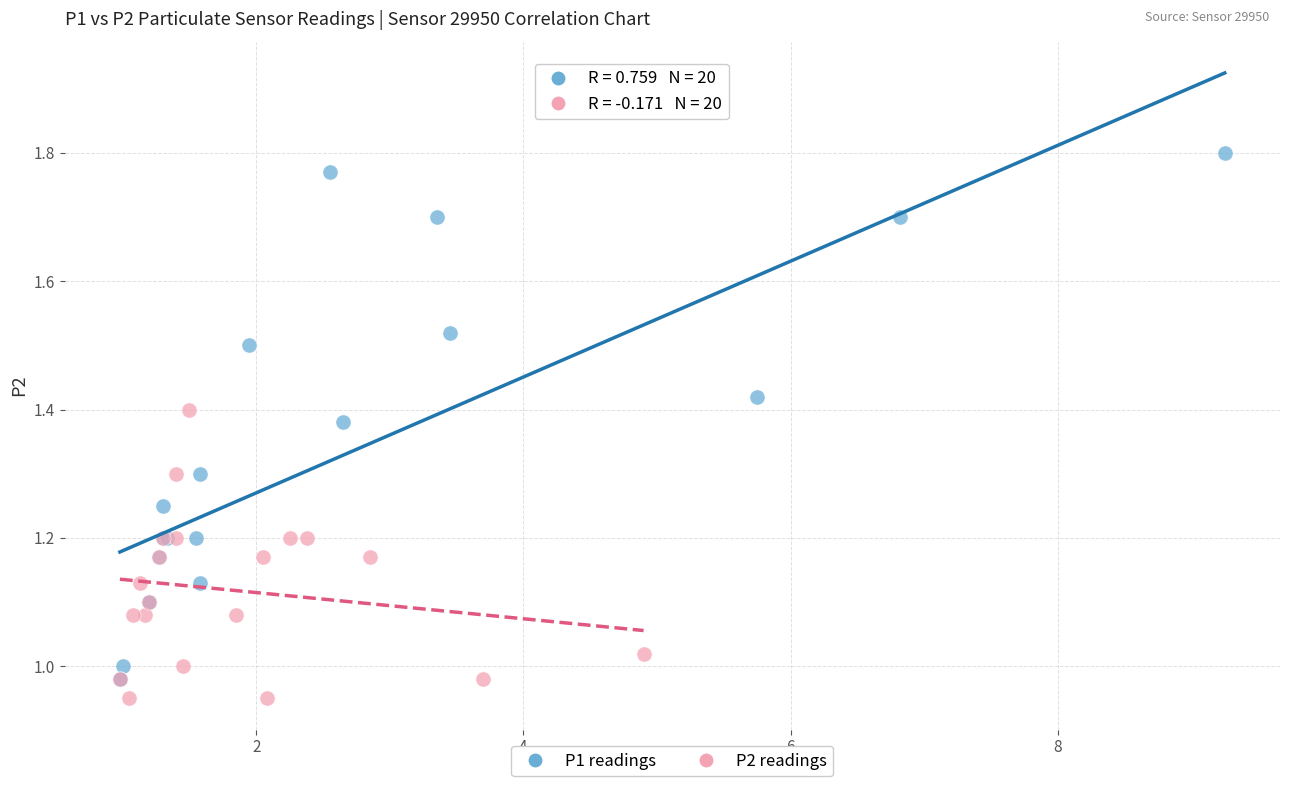

Which series contains the highest Y value?

P1 readings